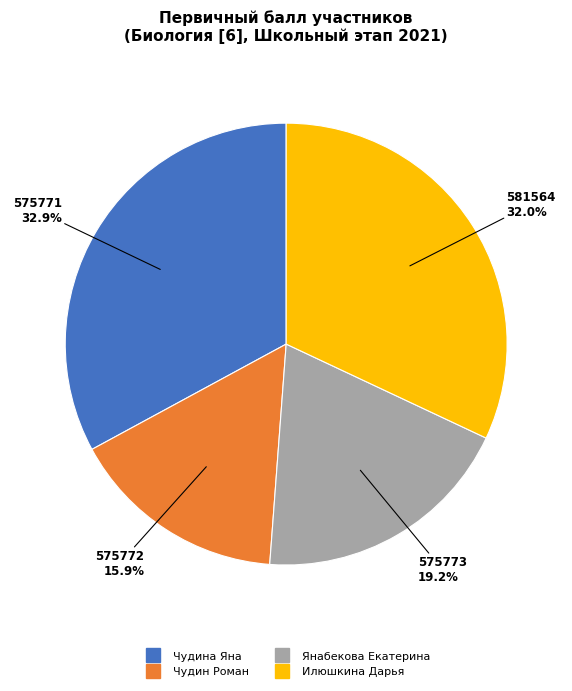

Does any single category account for the majority?

No